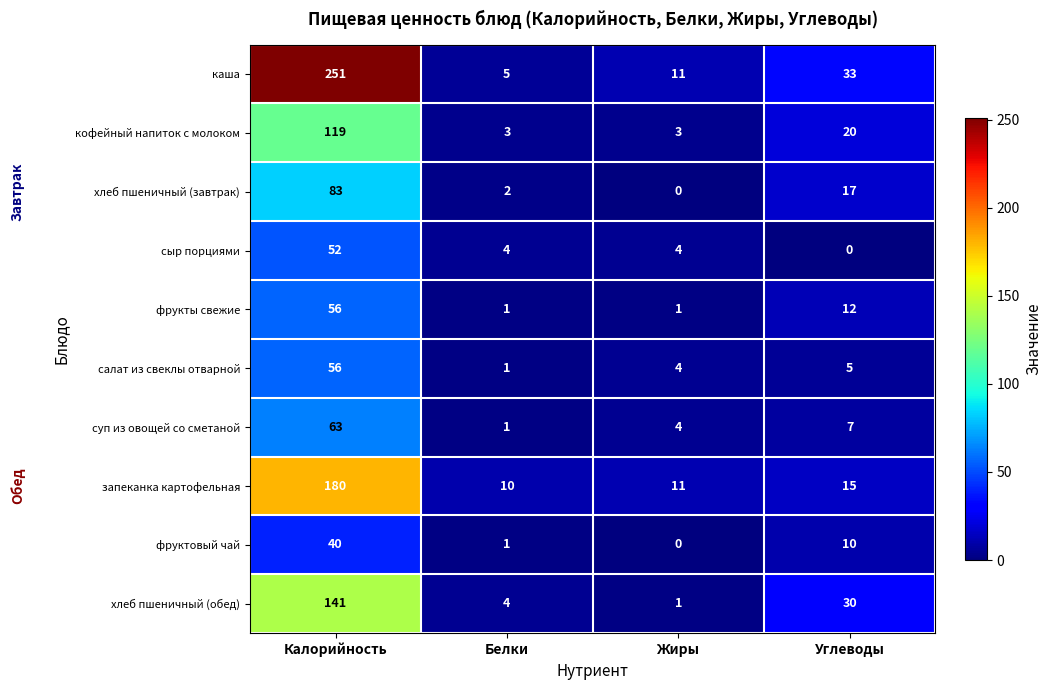

How many distinct data groups are displayed?

10